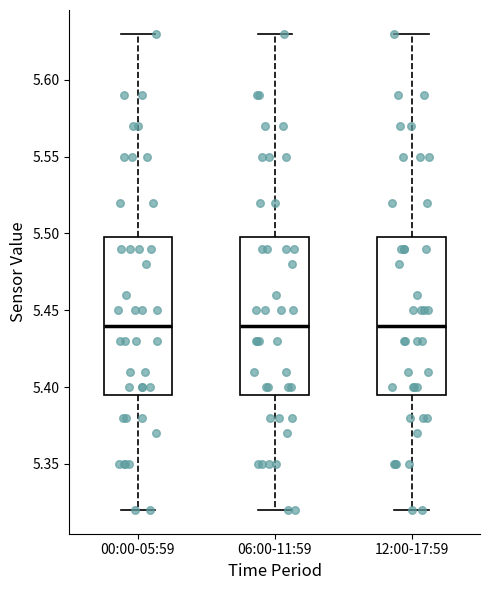

Reading left to right, read every box against the y-axis: the position of its median line, the range the box covers, and the ends of its whiskers. The values are not printed on the chart, so give them approximately, as read against the axis.

00:00-05:59: median 5.440, box 5.395 to 5.500, whiskers 5.320 to 5.630
06:00-11:59: median 5.440, box 5.395 to 5.500, whiskers 5.320 to 5.630
12:00-17:59: median 5.440, box 5.395 to 5.500, whiskers 5.320 to 5.630